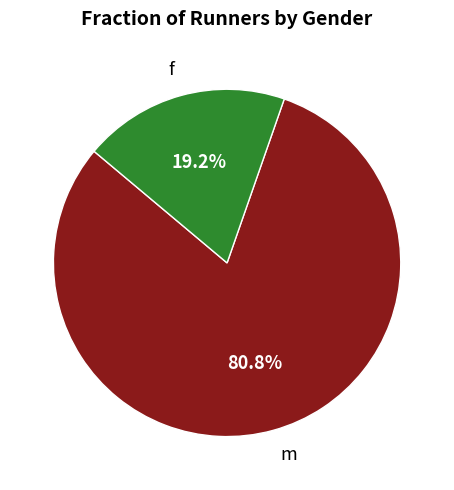

True or false: m accounts for 81% of the total.

True